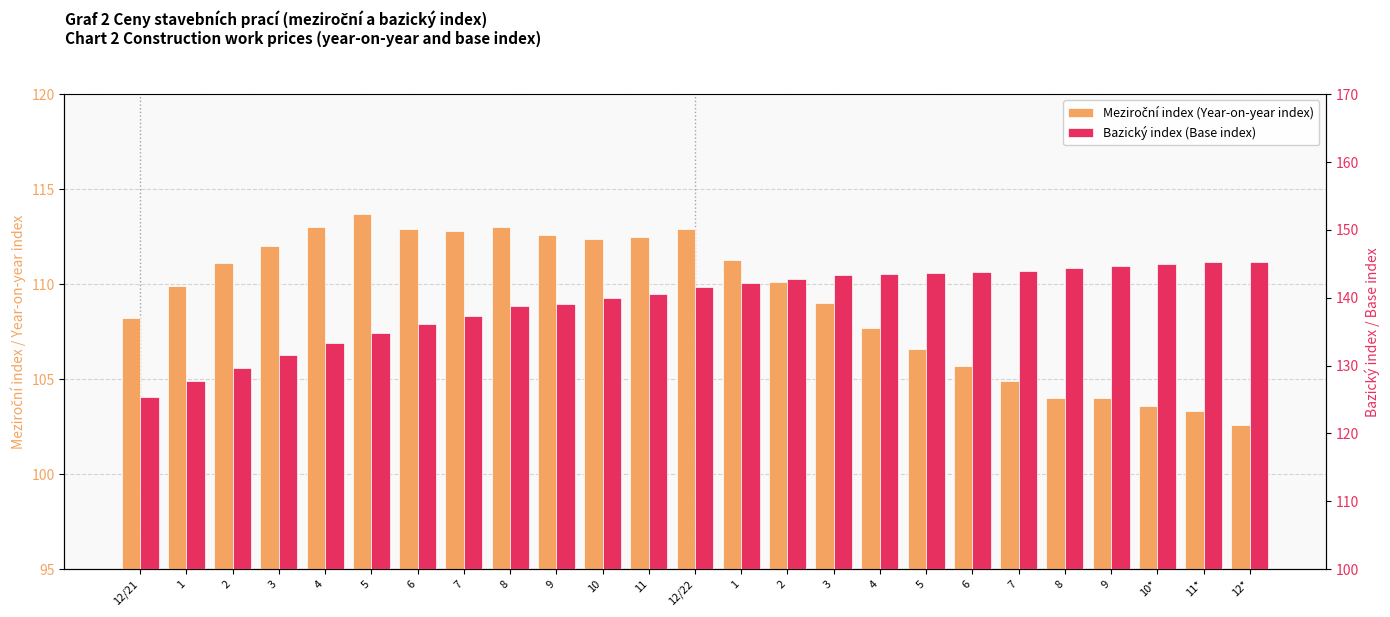

How many values in the Meziroční index (Year-on-year index) series exceed 110?

13